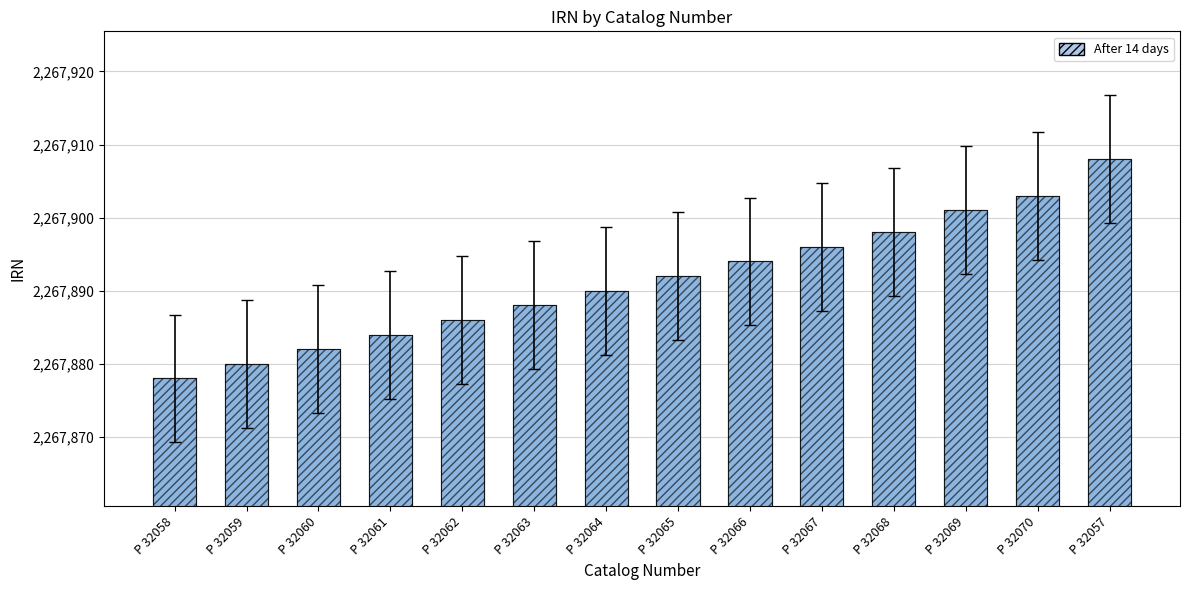

What is the label of the 5th bar from the left?

P 32062